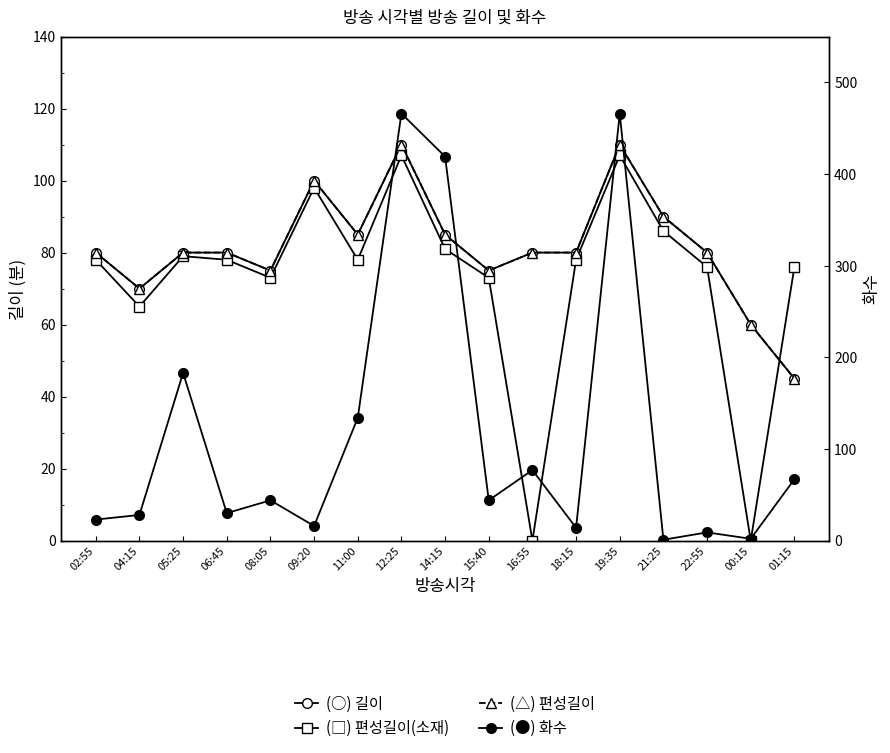

The value of 길이 at 18:15 is 80. True or false?

True